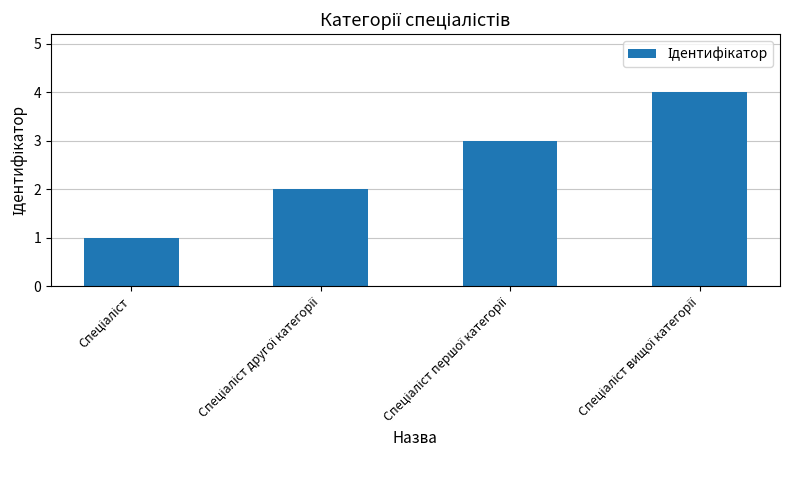

What is the greatest value displayed?

4